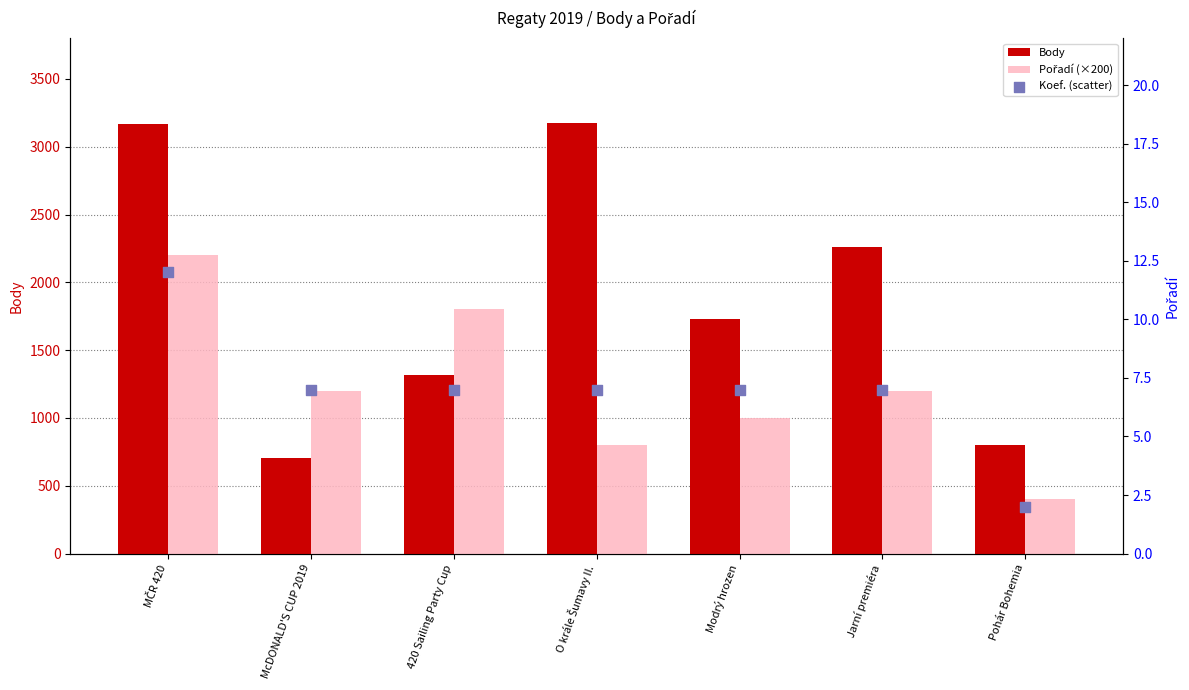

What are all the series names shown in the legend?

Body, Pořadí (×200), Koef. (scatter)